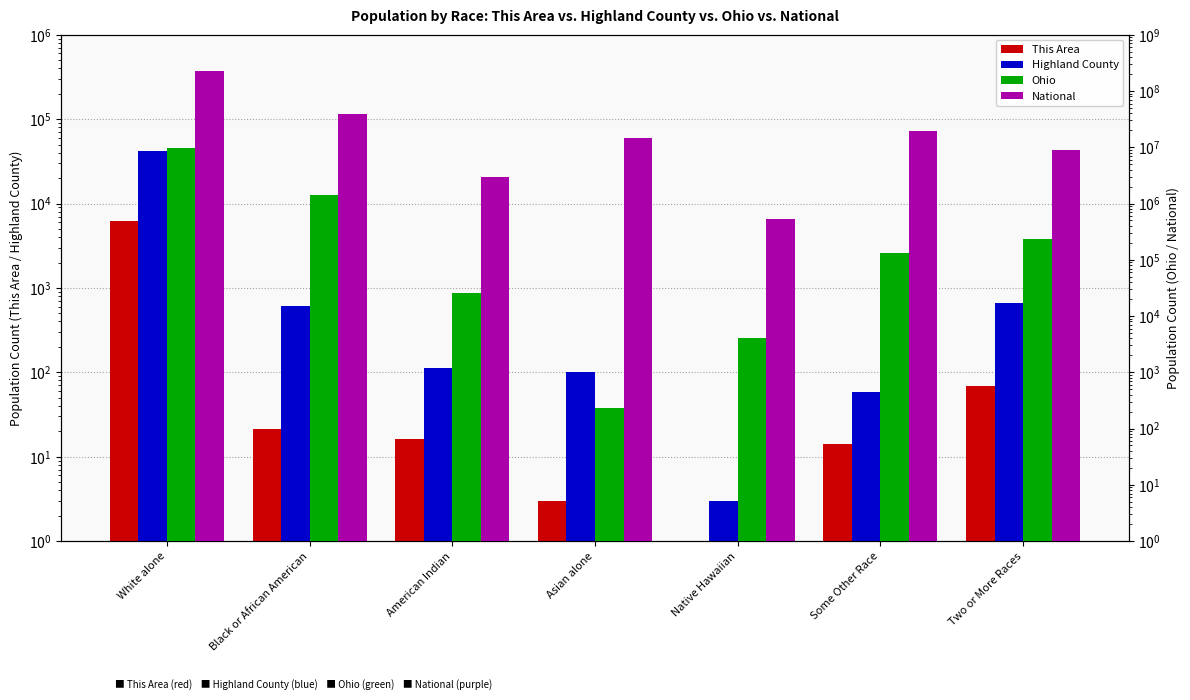

What is the difference between the second highest and minimum values in the National series?

38389306